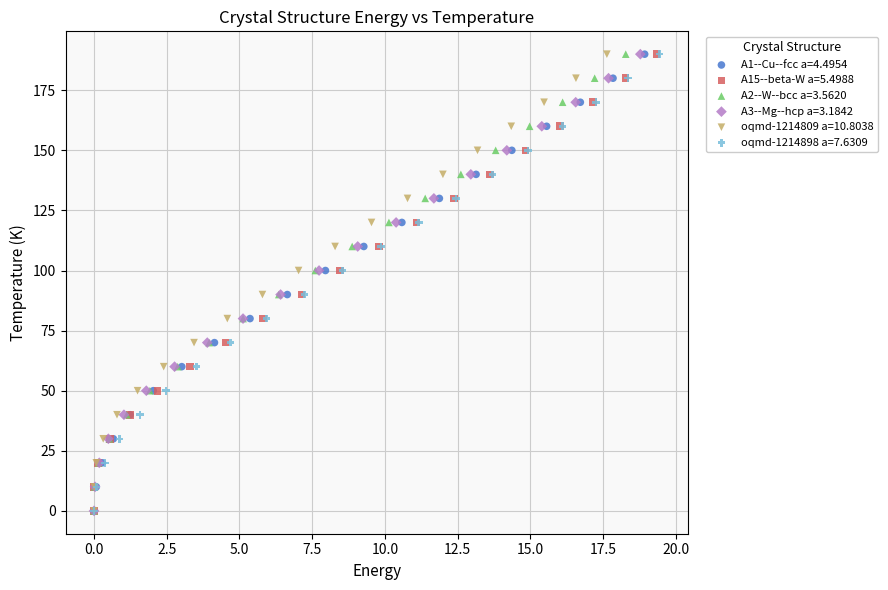

What are all the series names shown in the legend?

A1--Cu--fcc a=4.4954, A15--beta-W a=5.4988, A2--W--bcc a=3.5620, A3--Mg--hcp a=3.1842, oqmd-1214809 a=10.8038, oqmd-1214898 a=7.6309